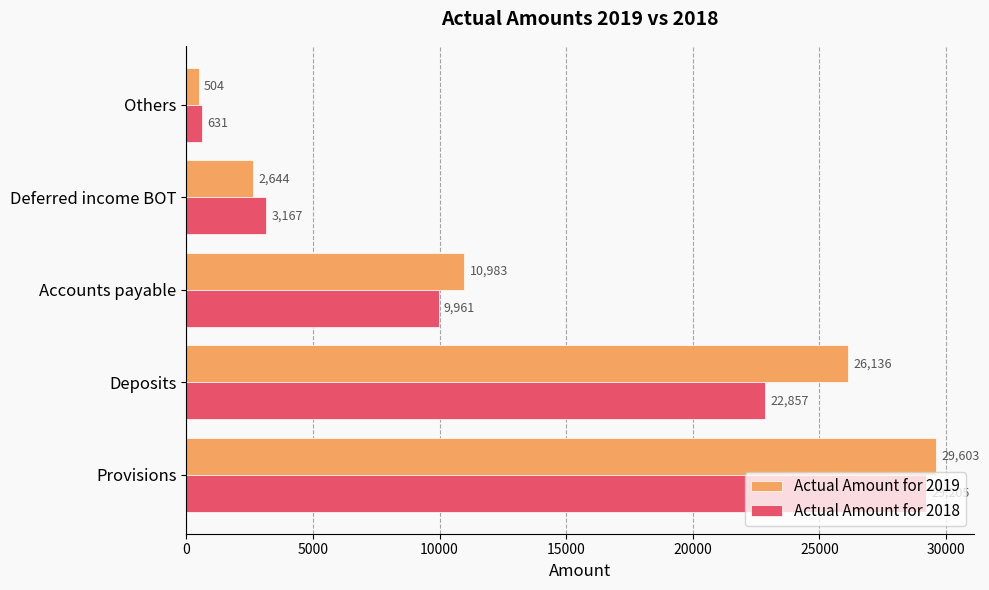

Rank the series by their maximum value, from lowest to highest.

Actual Amount for 2018, Actual Amount for 2019